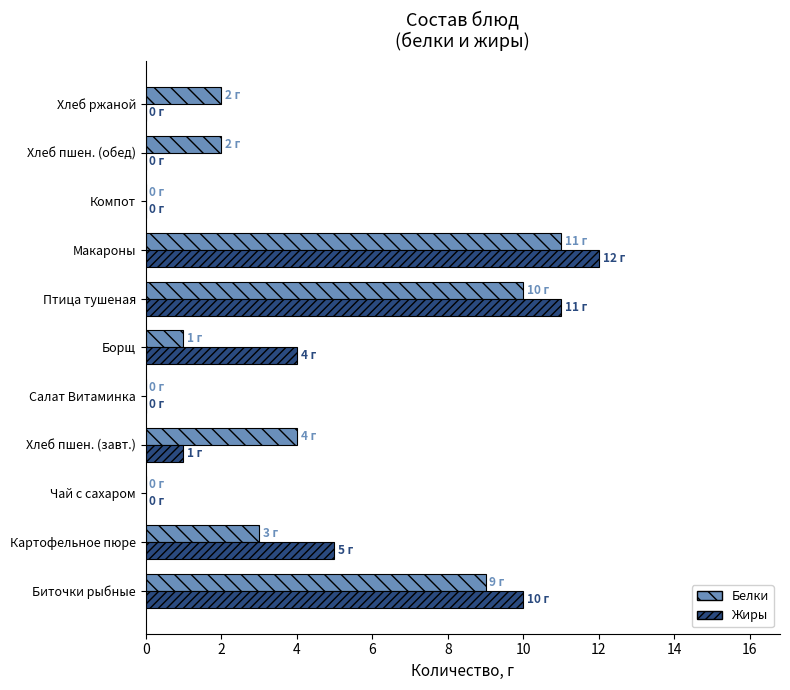

At which category is the sum across all series the highest?

Макароны